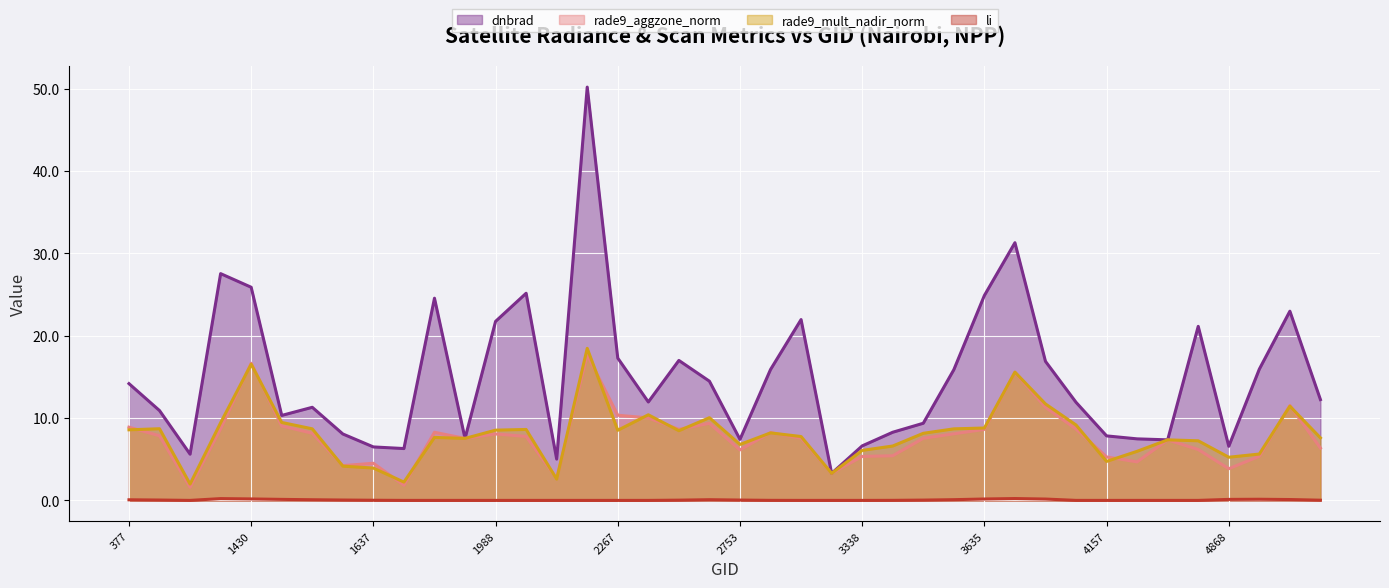

List the labels in order of li value, largest first.

3698, 1394, 1430, 3635, 3734, 4985, 1475, 4868, 5039, 3599, 2546, 1511, 377, 1547, 413, 2753, 3572, 2510, 5147, 1637, 3545, 2834, 4022, 512, 1808, 2375, 4157, 1790, 2249, 4193, 2213, 1925, 3338, 3050, 4580, 2267, 2051, 4445, 3185, 1988